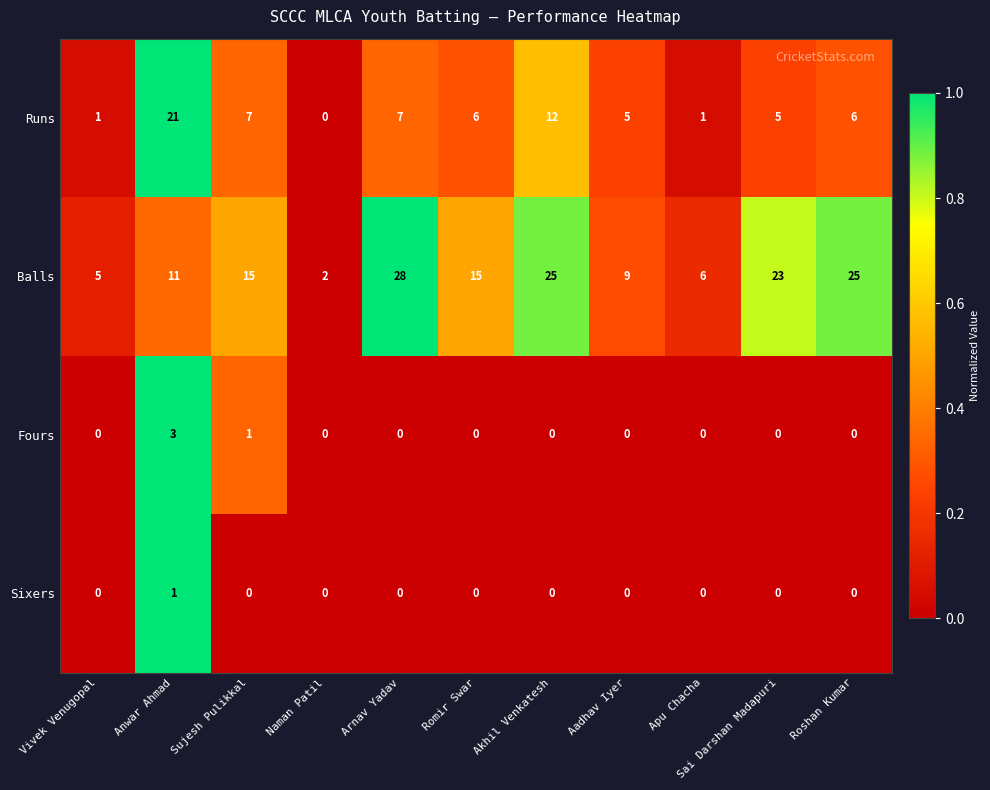

List the series in order of their peak value, lowest first.

Sixers, Fours, Runs, Balls